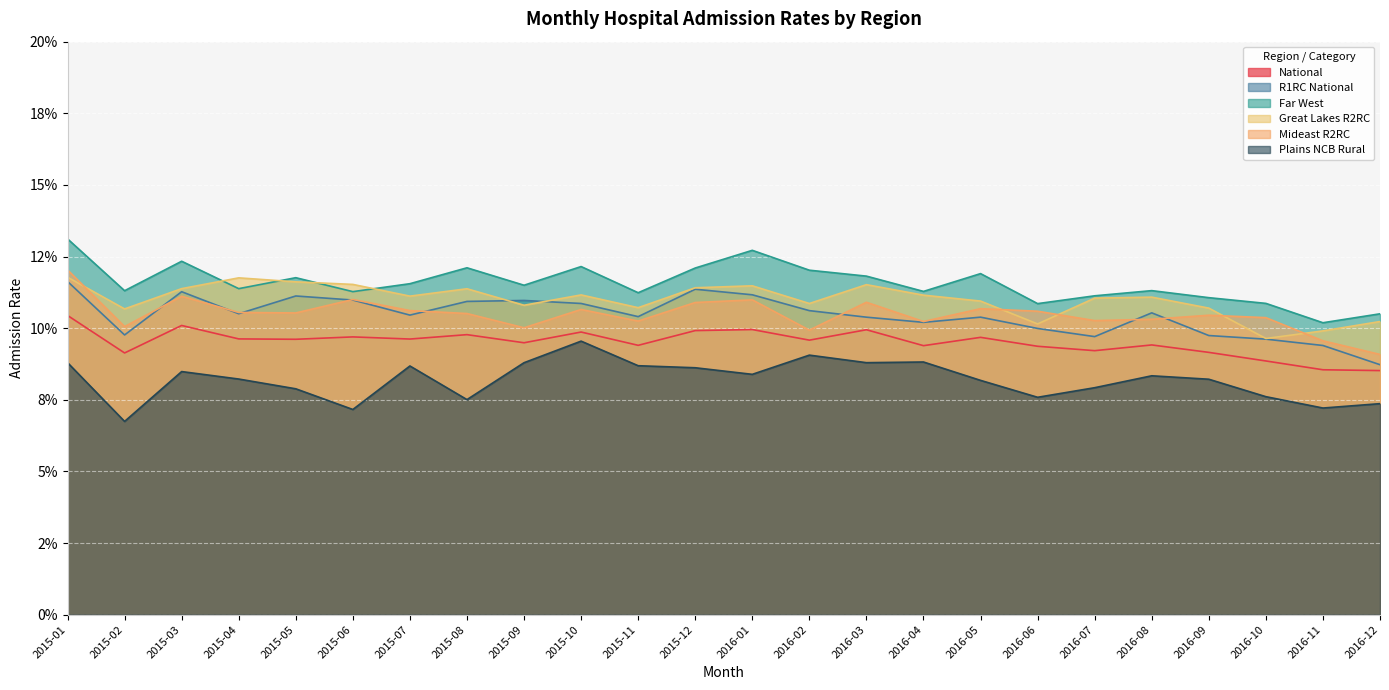

Between which two adjacent categories do R1RC National and Great Lakes R2RC first intersect?

2015-08 and 2015-09